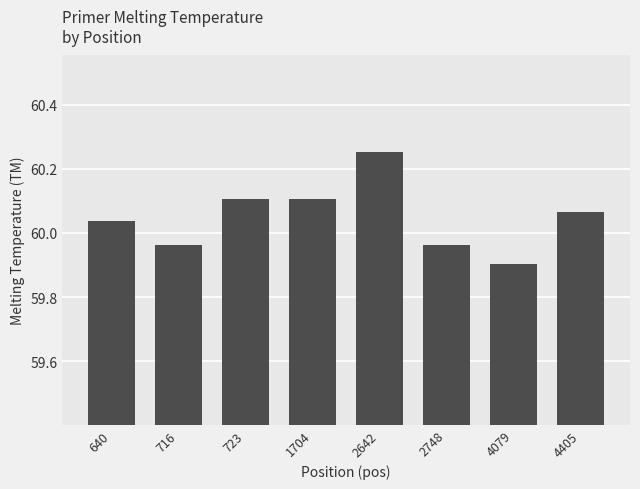

What is the difference between the maximum and minimum values?

0.4